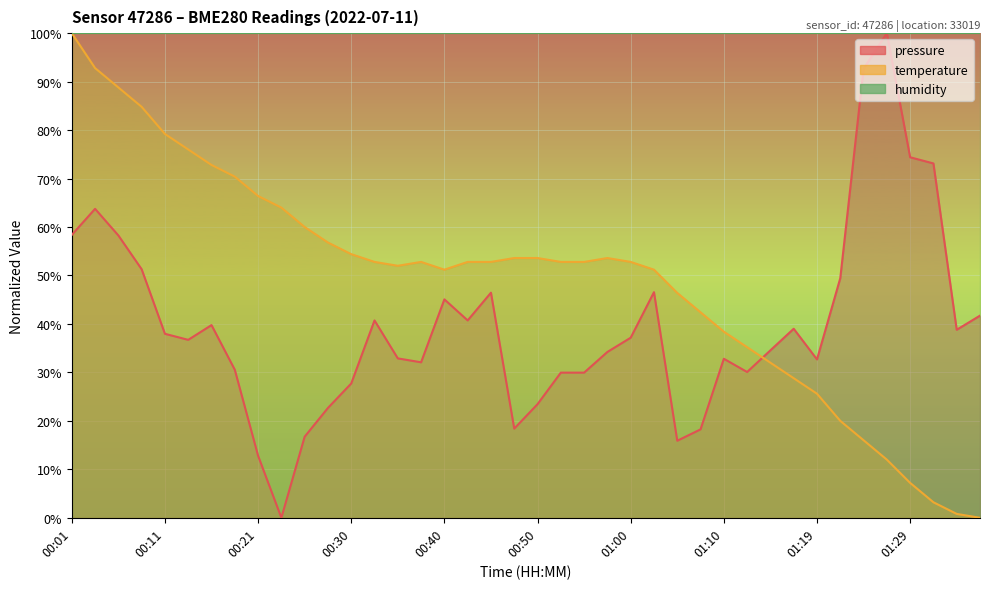

At which category does the chart reach its peak across all series?

01:27